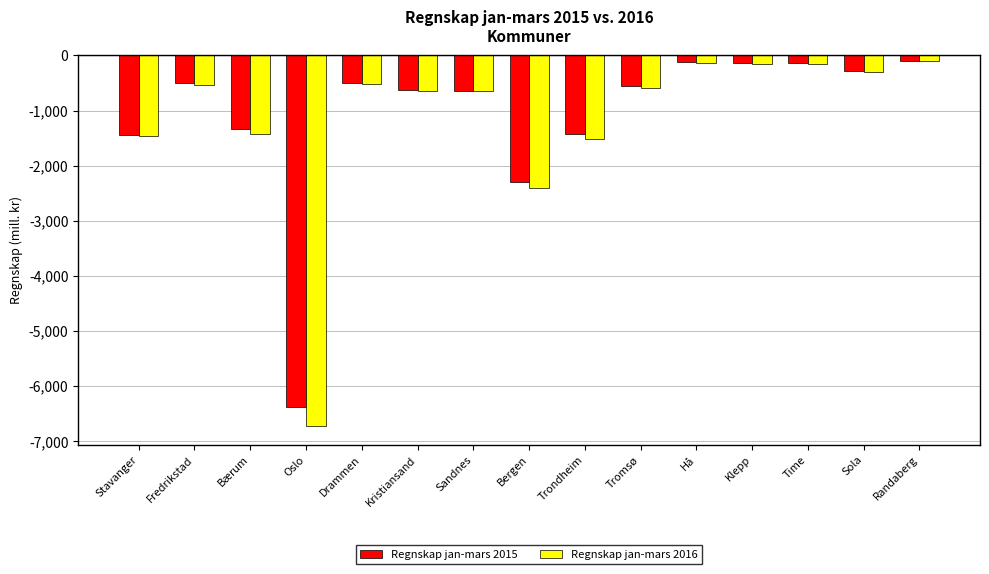

Which series has the largest range (max minus min)?

Regnskap jan-mars 2016